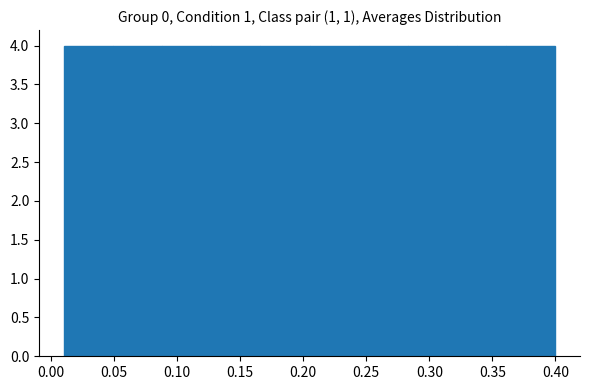

Reading left to right, list every bar in this chart as the range it spans on the x-axis followed by its height. Neither the bar edges nor the heights are printed on the chart, so give them approximately, as read against the axes.

0.010 to 0.049: 4
0.049 to 0.088: 4
0.088 to 0.127: 4
0.127 to 0.166: 4
0.166 to 0.205: 4
0.205 to 0.244: 4
0.244 to 0.283: 4
0.283 to 0.322: 4
0.322 to 0.361: 4
0.361 to 0.400: 4